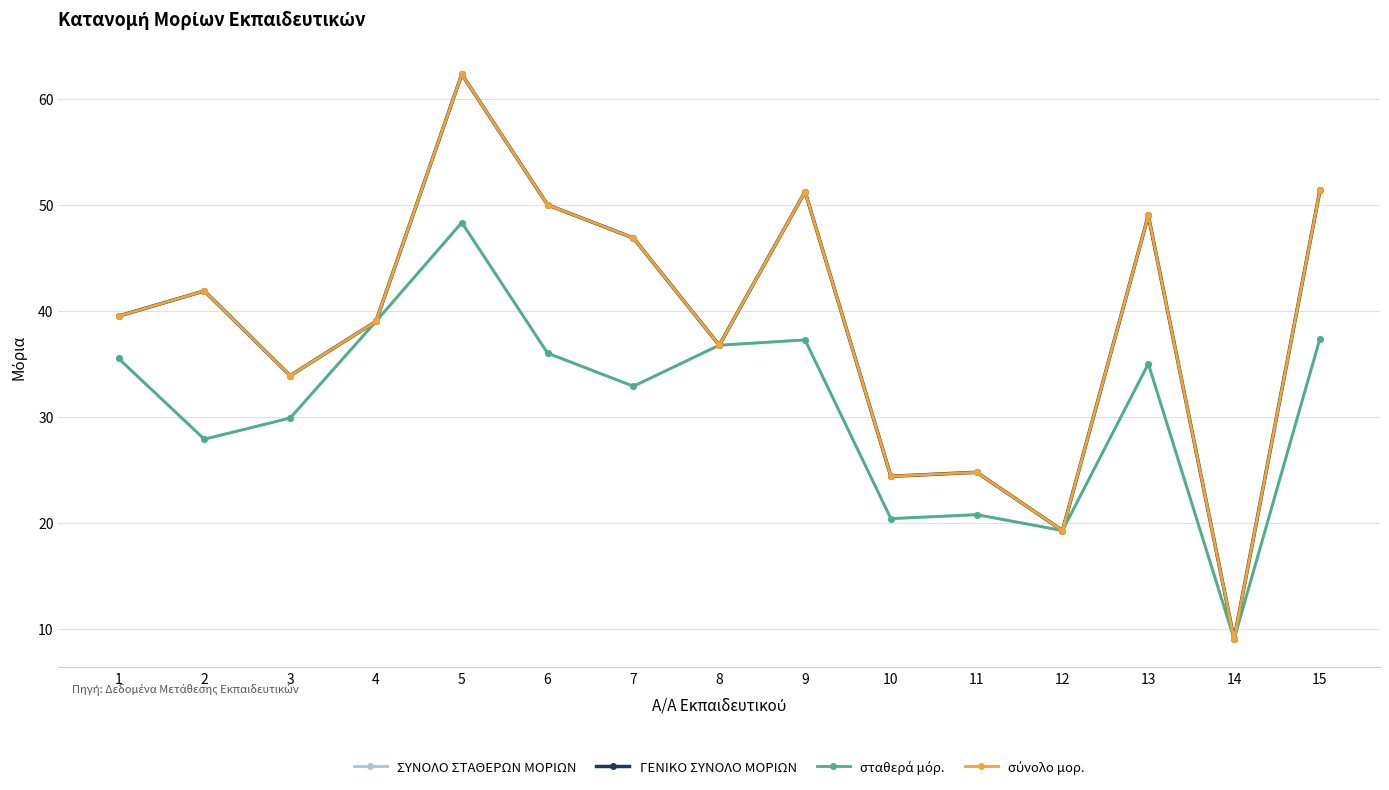

Which category has the highest value across all series?

5